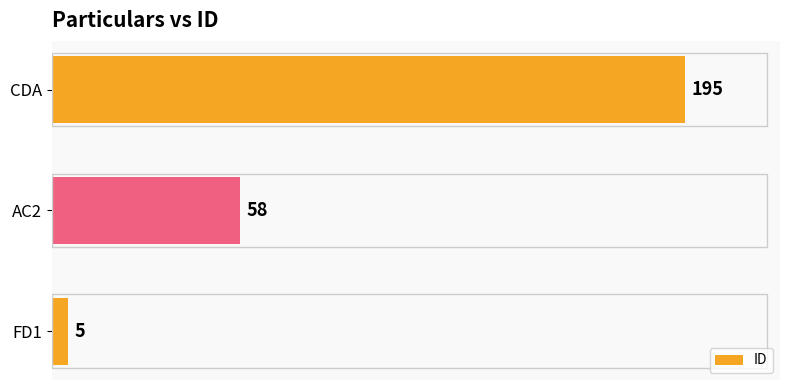

Are the bars horizontal?

Yes